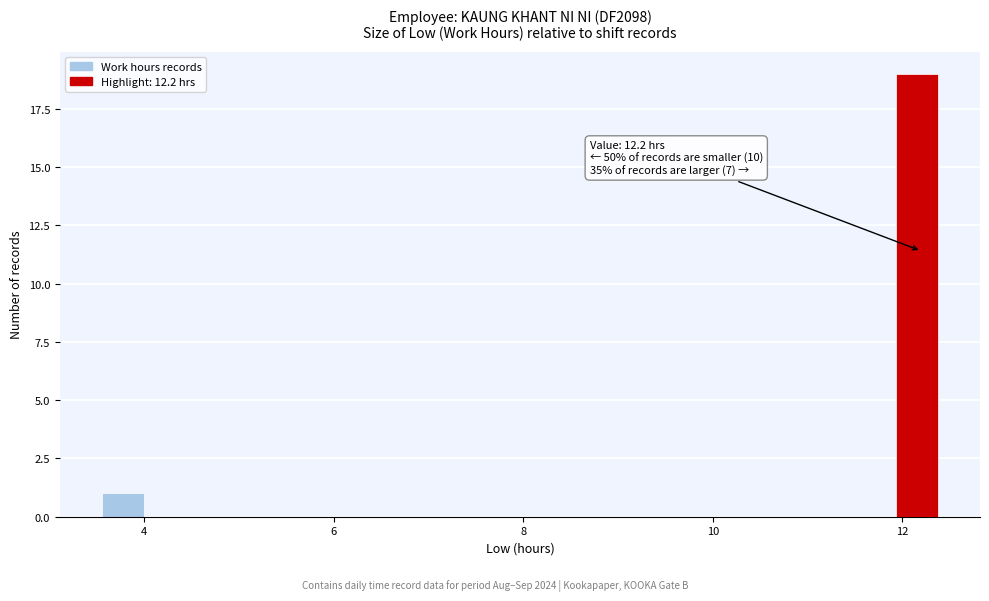

Around what value on the x-axis is the tallest bar? Give the approximate position of its centre, as read against the axis.

12.2